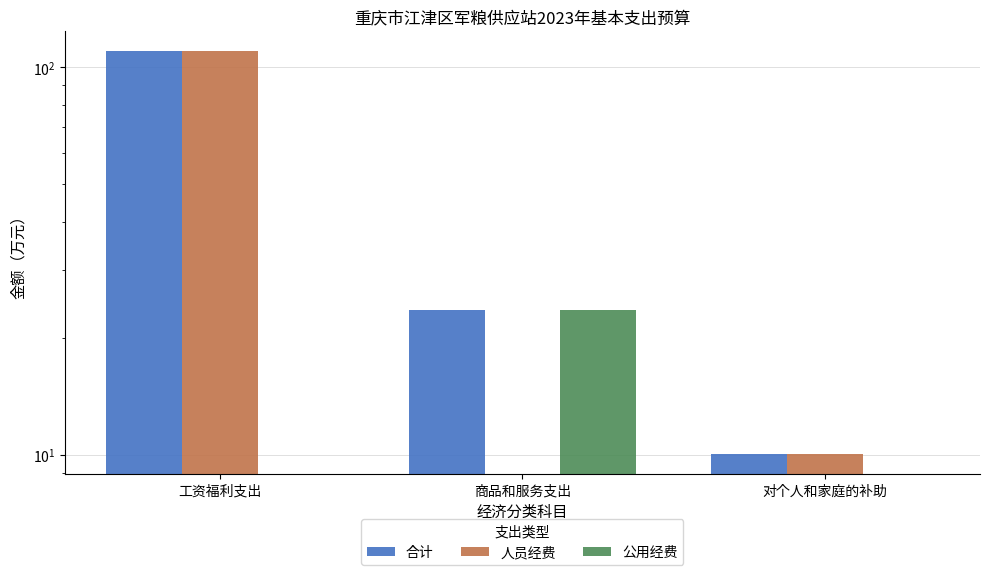

How many values in 人员经费 are above zero?

2